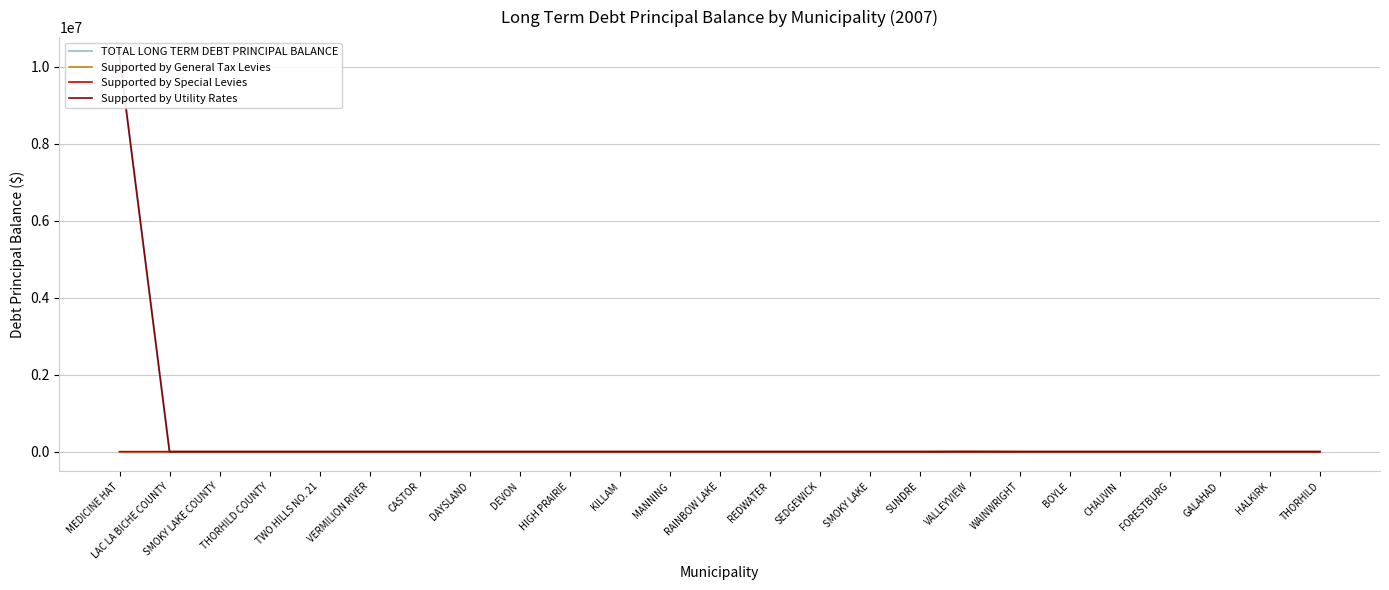

At SMOKY LAKE, list the series in order from largest to smallest.

TOTAL LONG TERM DEBT PRINCIPAL BALANCE, Supported by General Tax Levies, Supported by Special Levies, Supported by Utility Rates